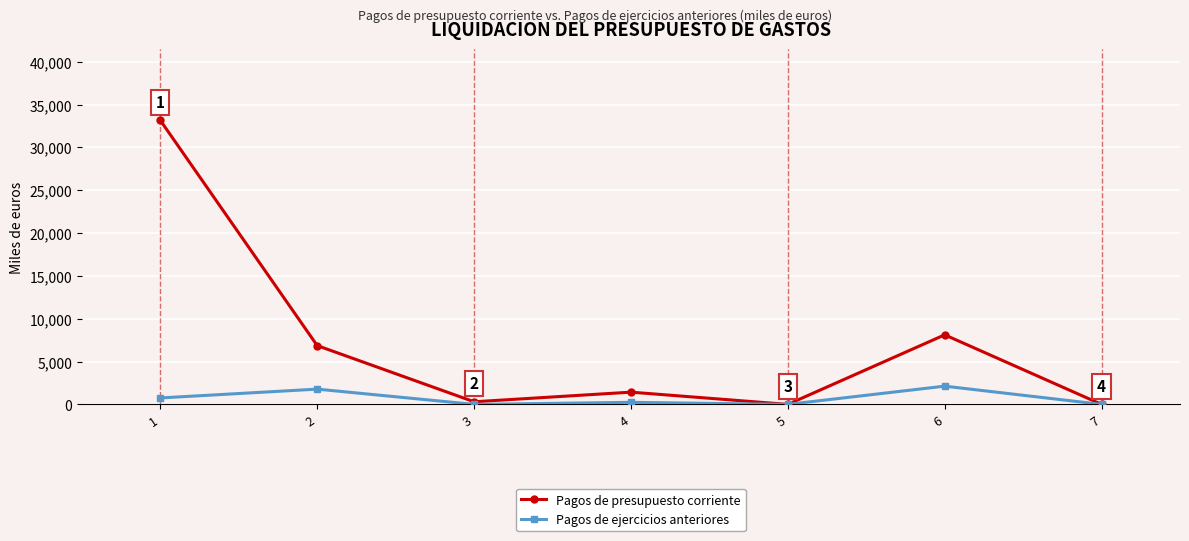

Is the value of Pagos de ejercicios anteriores at 4 greater than the value of Pagos de presupuesto corriente at 6?

No